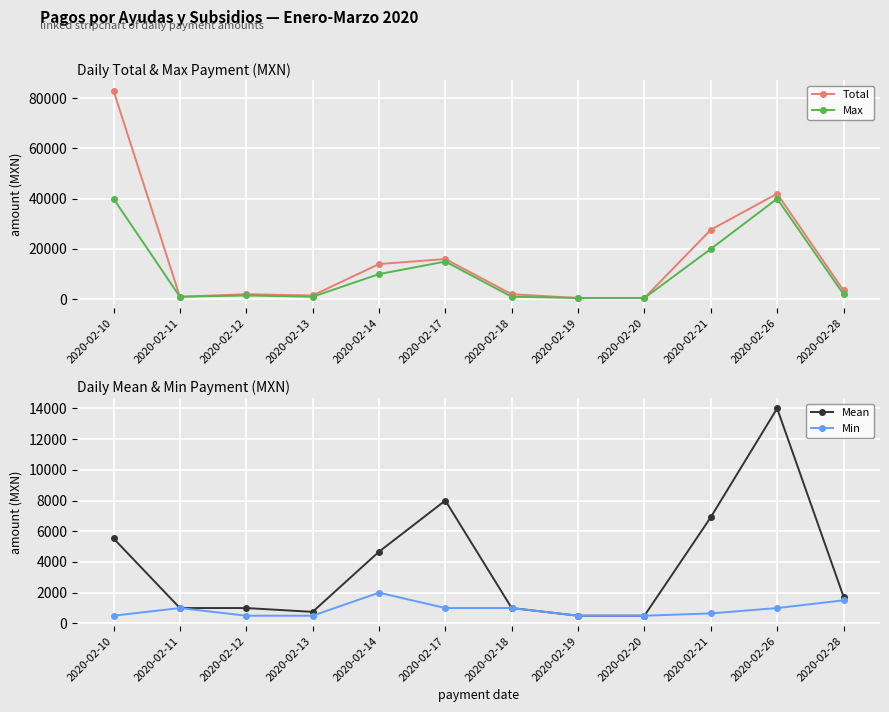

What is the total value across all series at 2020-02-18?

5000